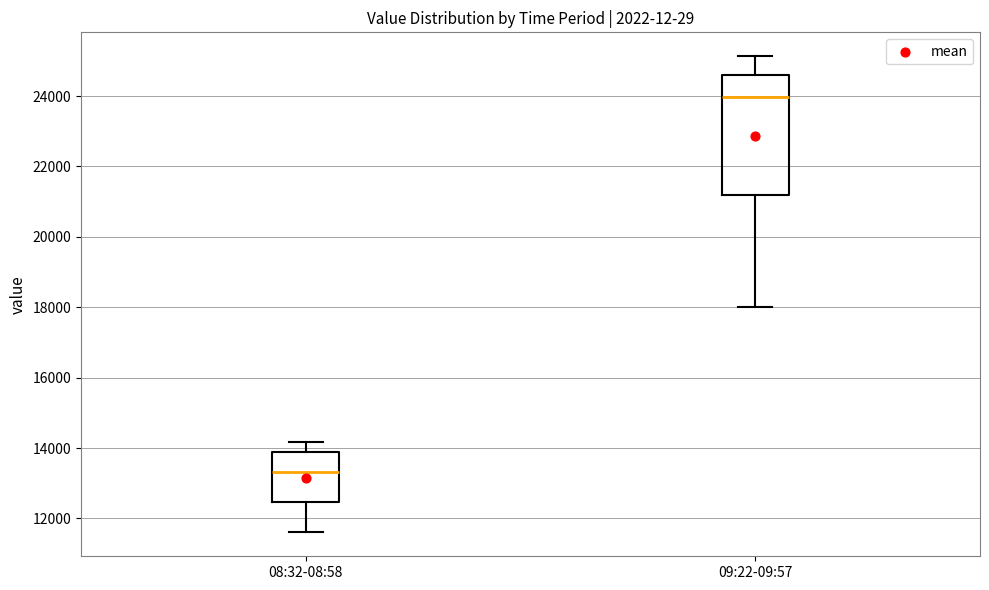

Which box has the highest median line?

09:22-09:57